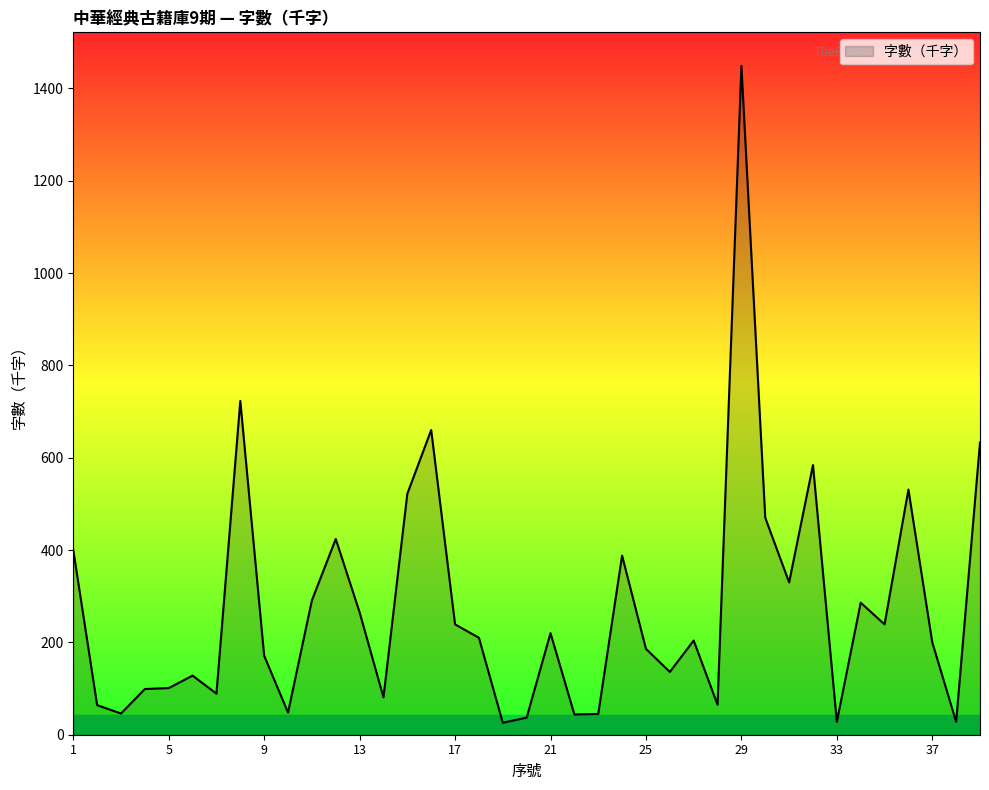

What is the greatest value displayed?

1449